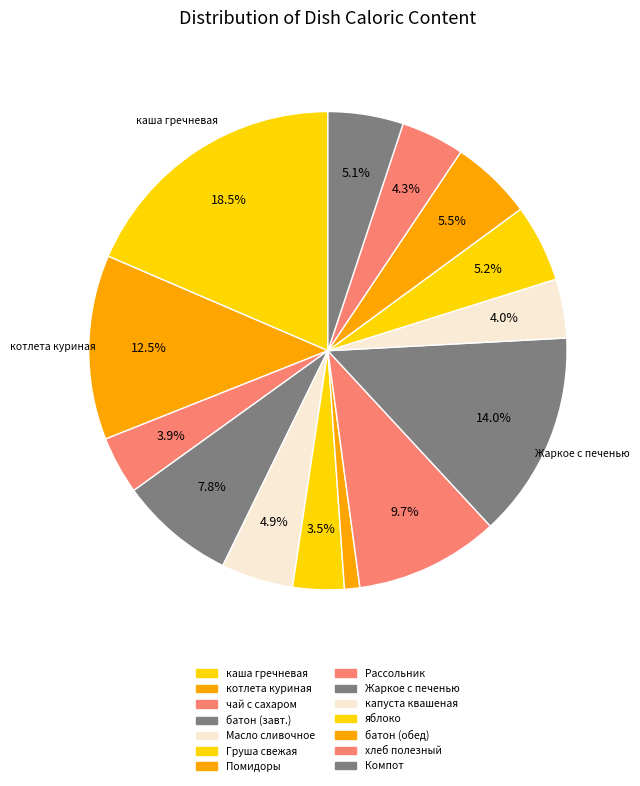

How many segments does this pie chart have?

14